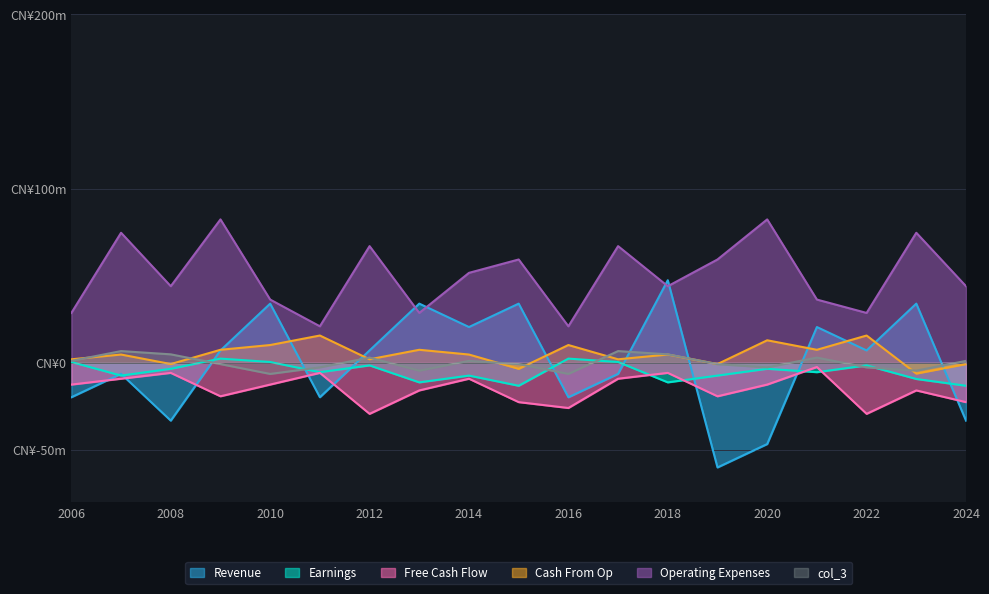

The value of col_4 at 2018 is 1.0. True or false?

False